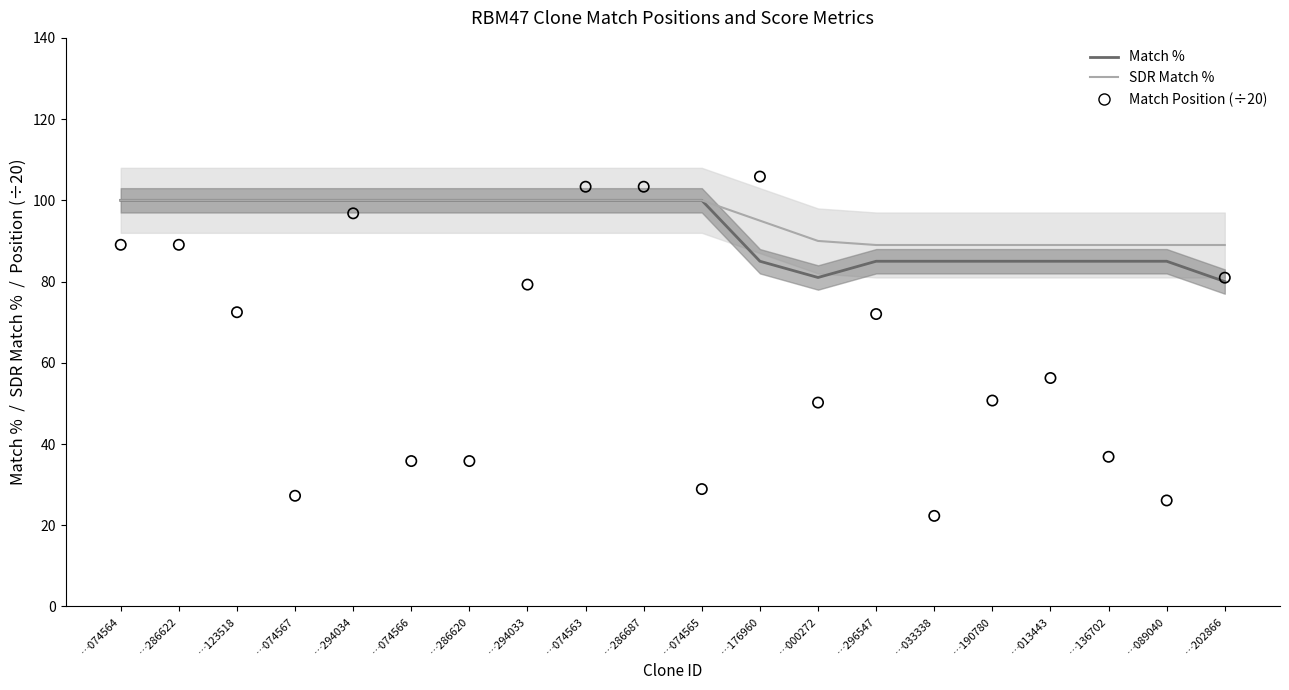

What are all the series names shown in the legend?

Match %, SDR Match %, Match Position (÷20)